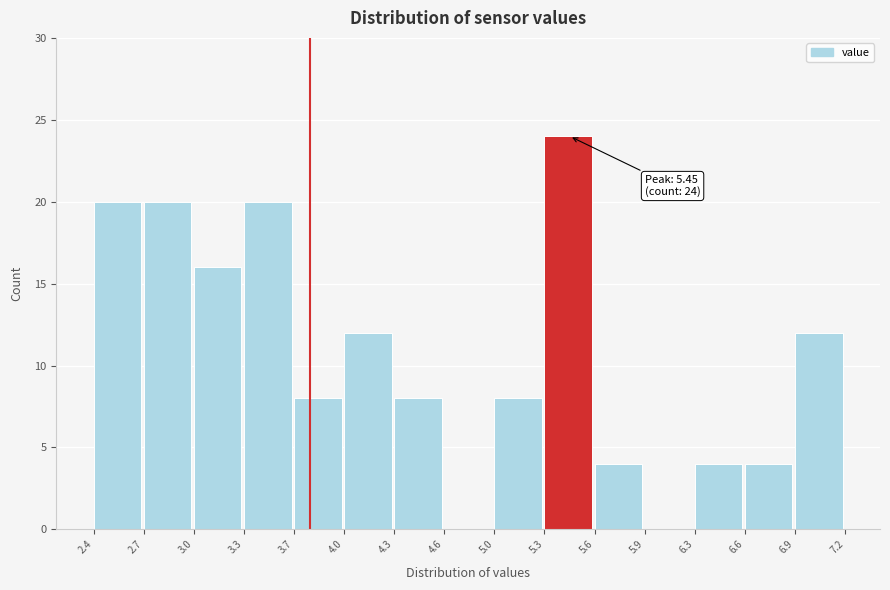

Which range on the x-axis has the tallest bar?

5.3 to 5.6